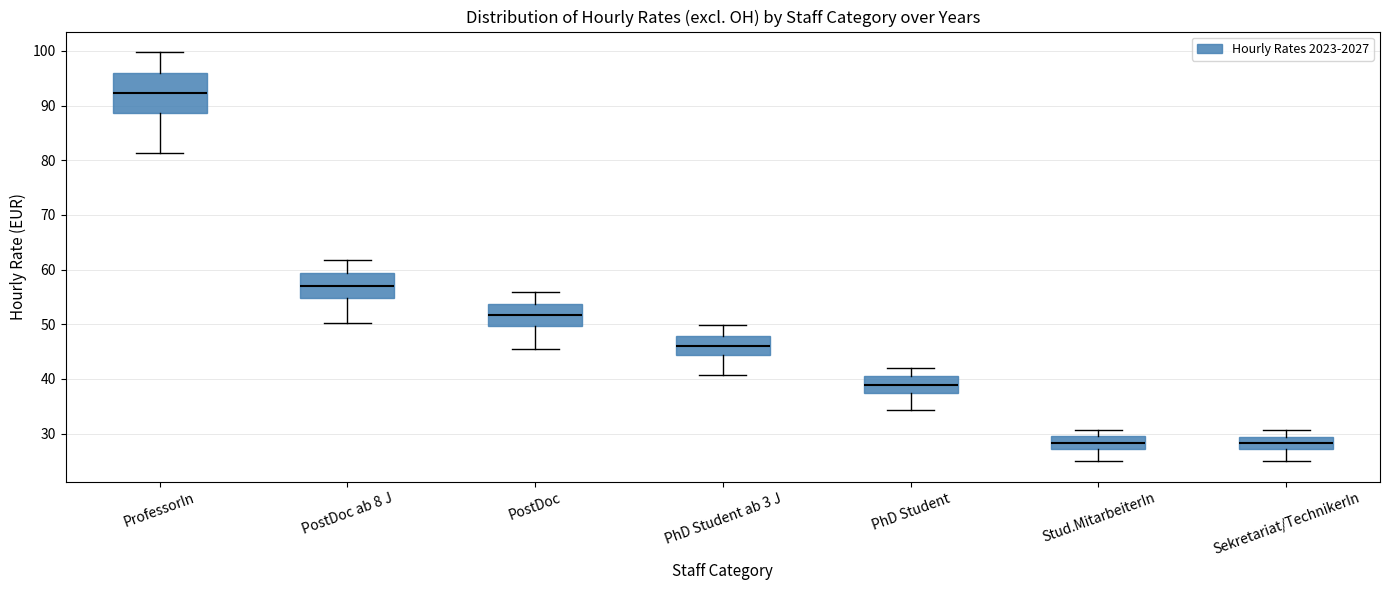

Where does the lower whisker of the box for ProfessorIn end on the y-axis? The values are not printed on the chart, so give them approximately, as read against the axis.

81